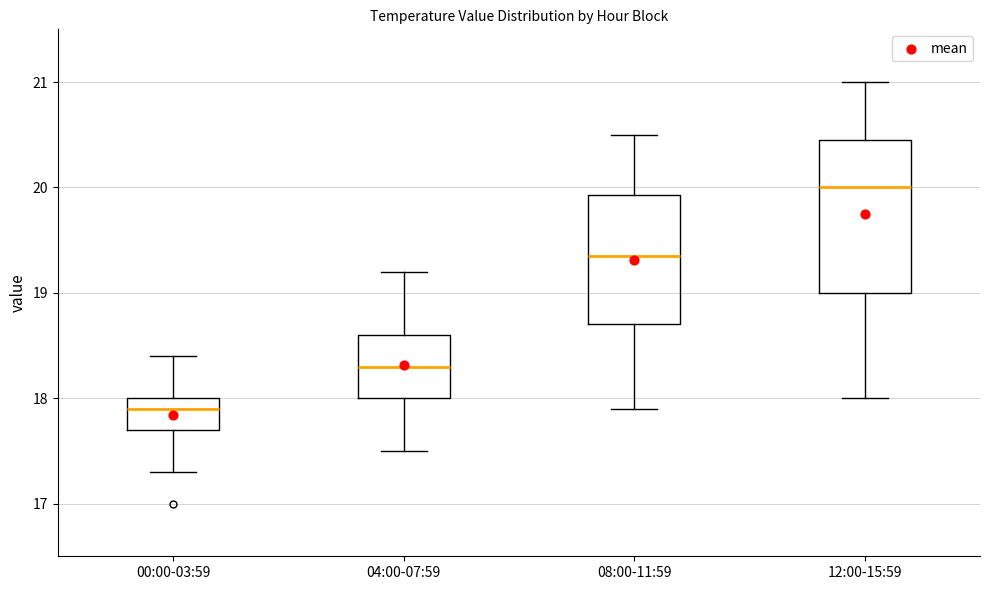

Which box is the tallest, from its lower edge to its upper edge?

12:00-15:59